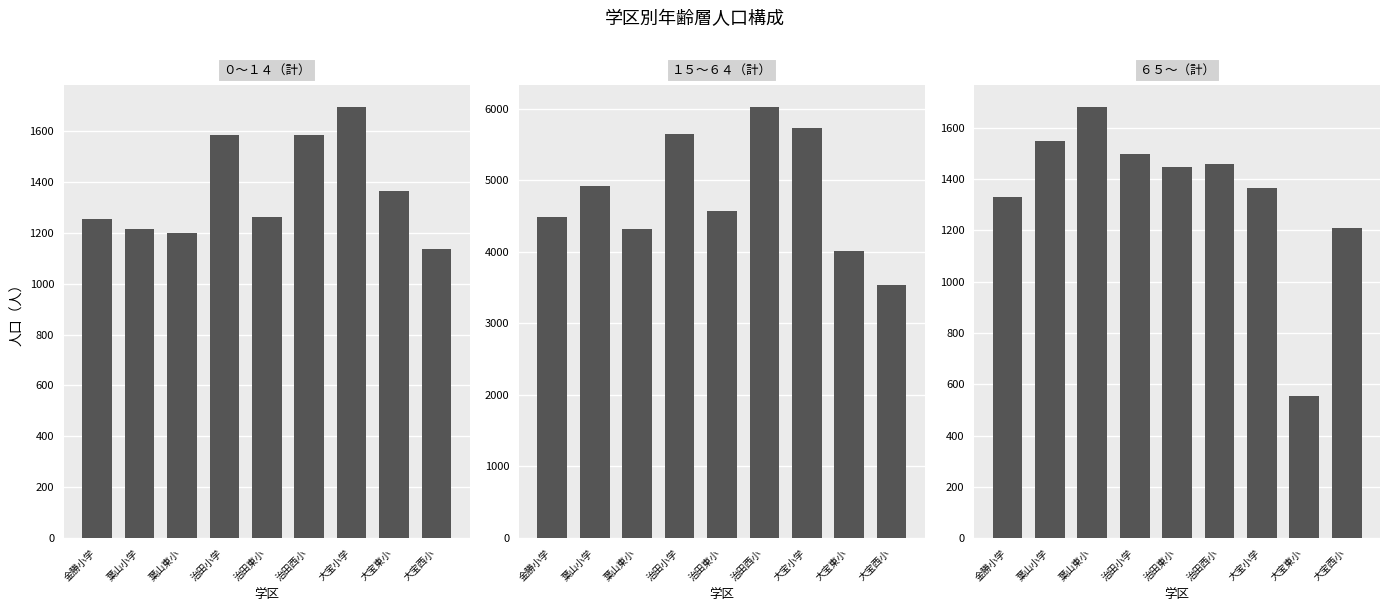

How many values in the ６５～（計） series exceed 1449?

4